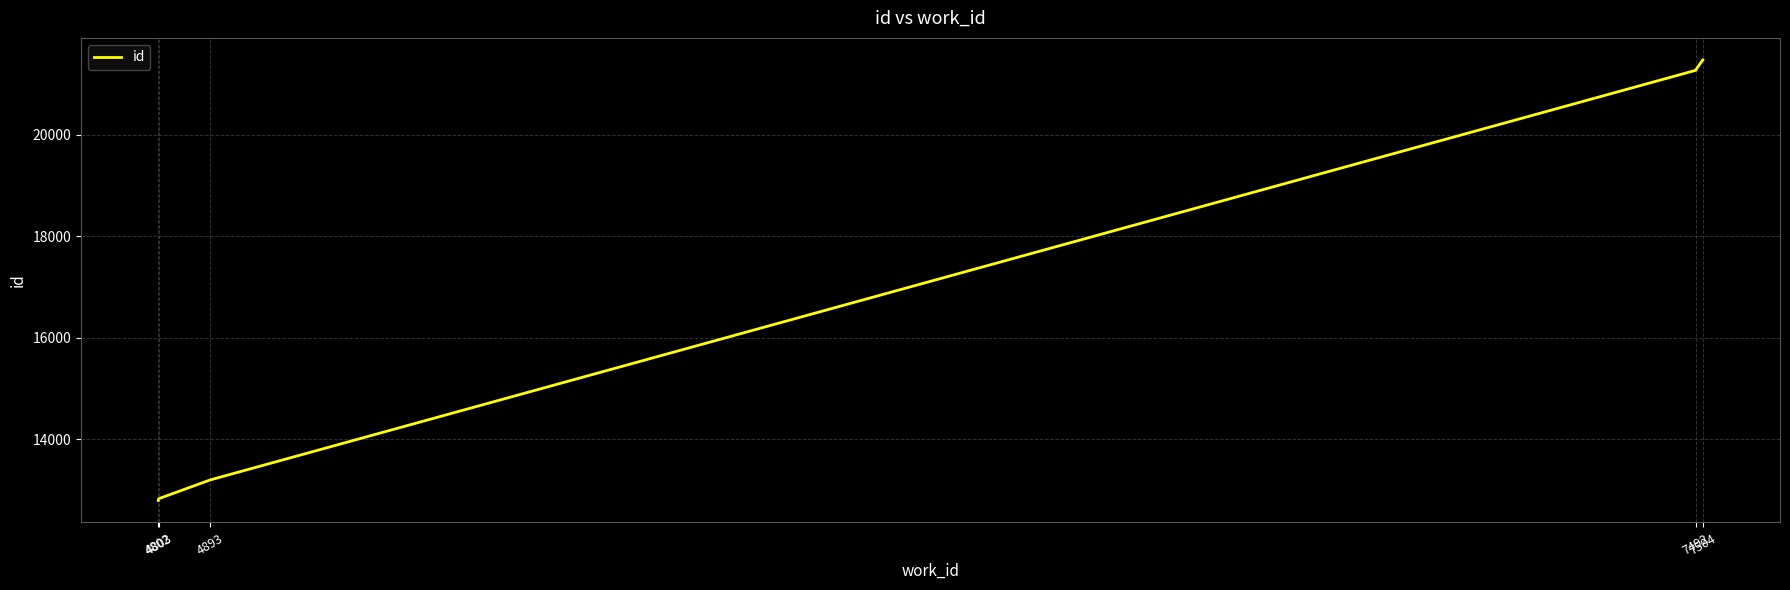

Between 4803 and 4802, which is larger?

4803